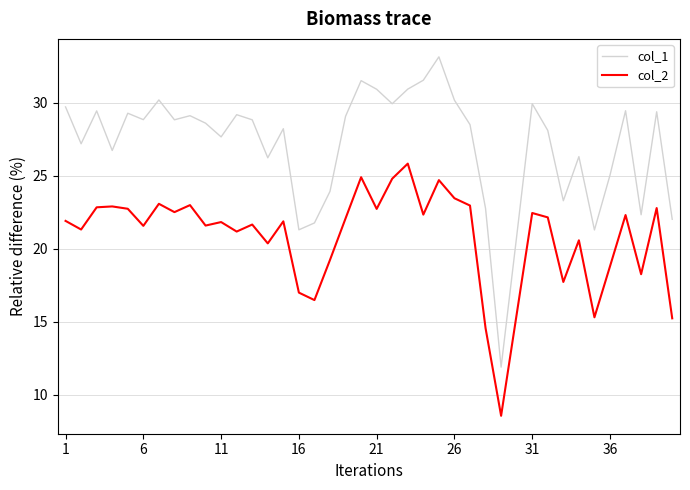

In col_2, how many points are lower than both neighbors (excluding endpoints)?

13